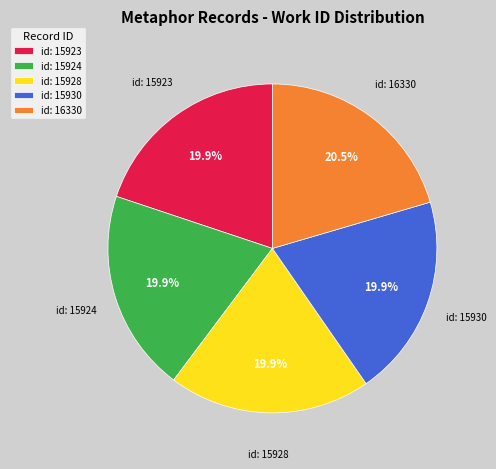

Between id: 15930 and id: 16330, which is larger?

id: 16330